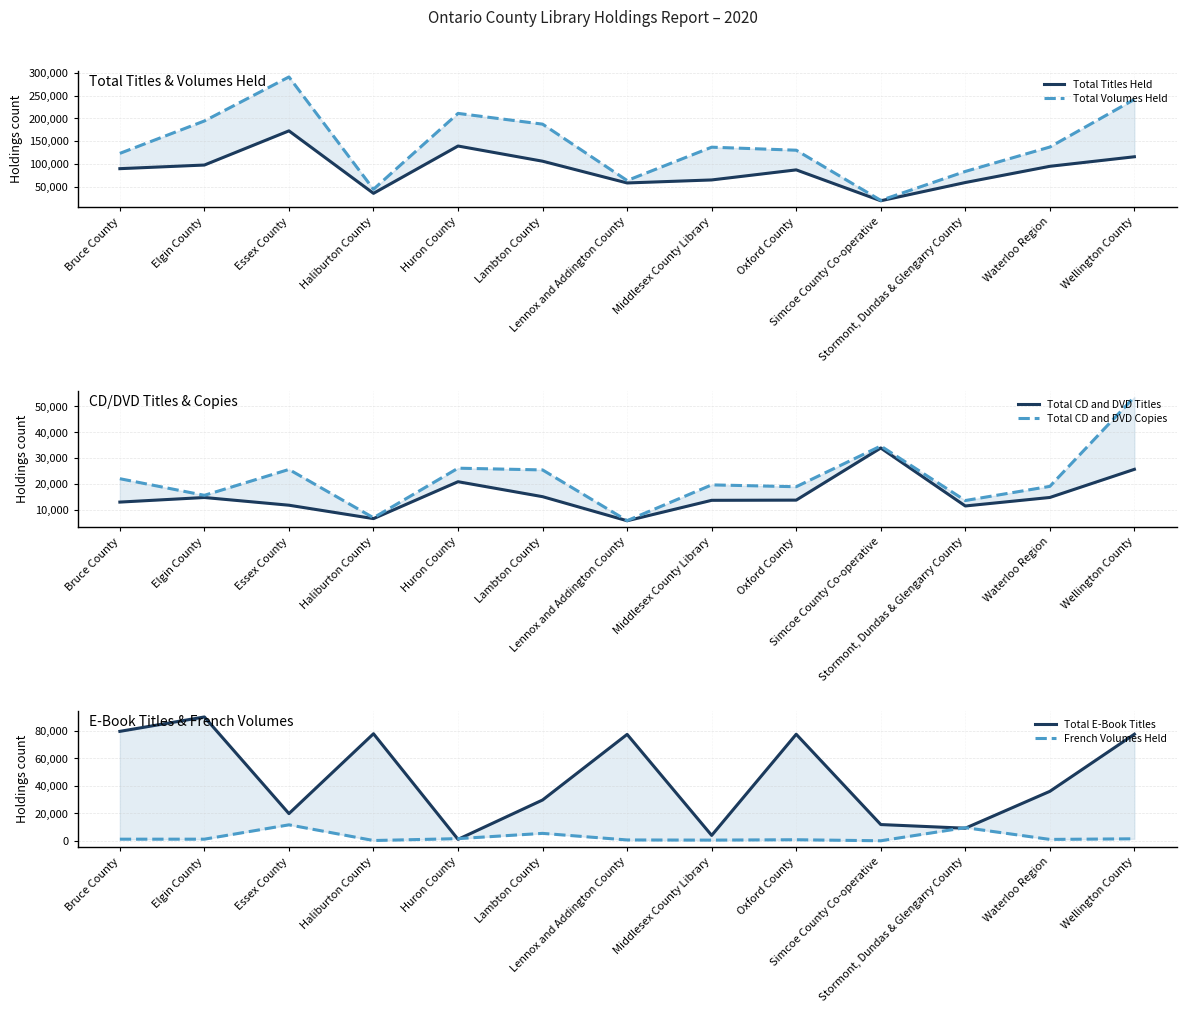

In French Volumes Held, how many points are lower than both neighbors (excluding endpoints)?

4